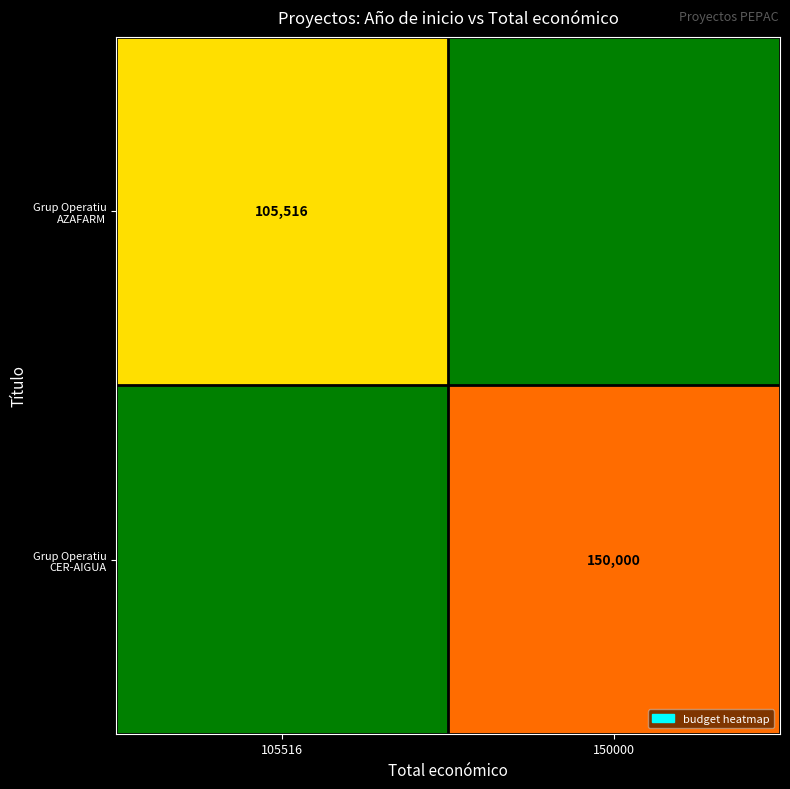

The Grup Operatiu AZAFARM series shows 105516 at 105516. True or false?

True